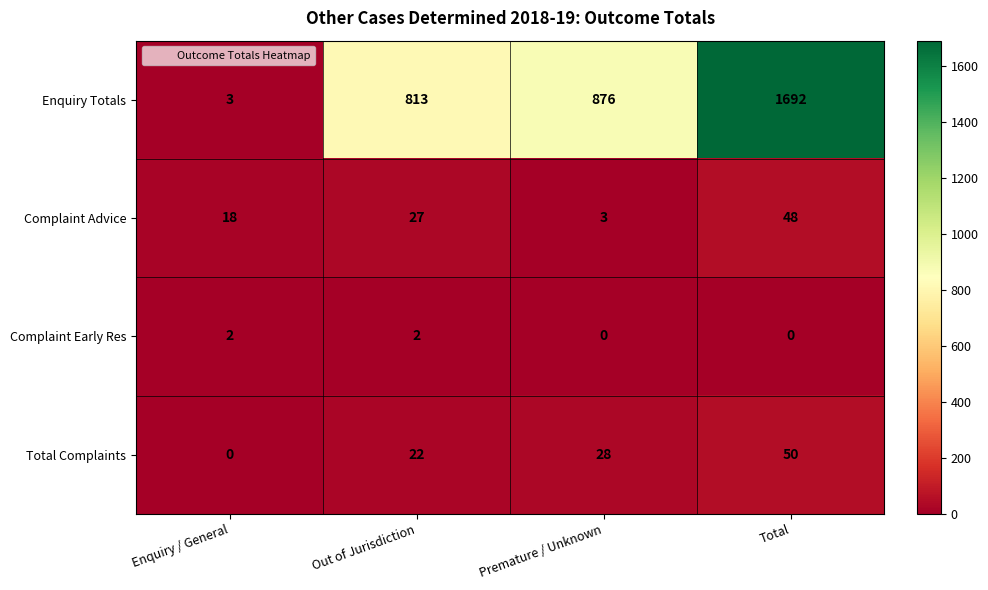

What is the sum of all Complaint Early Res values?

4